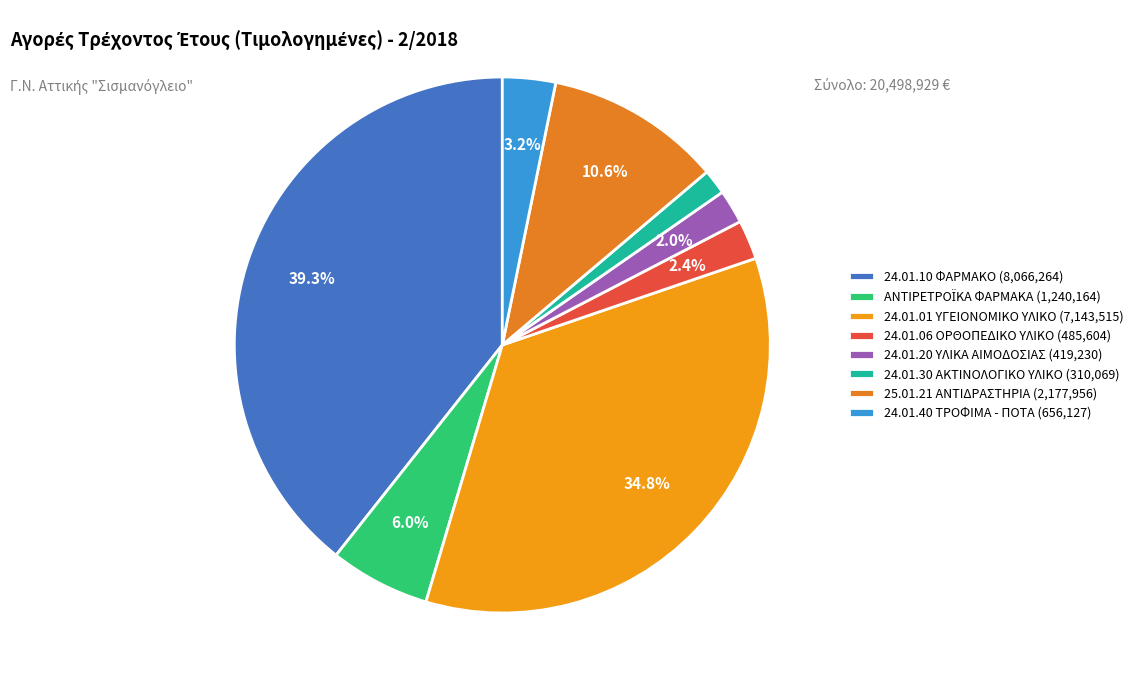

What is the smallest slice in the pie chart?

24.01.30 ΑΚΤΙΝΟΛΟΓΙΚΟ ΥΛΙΚΟ